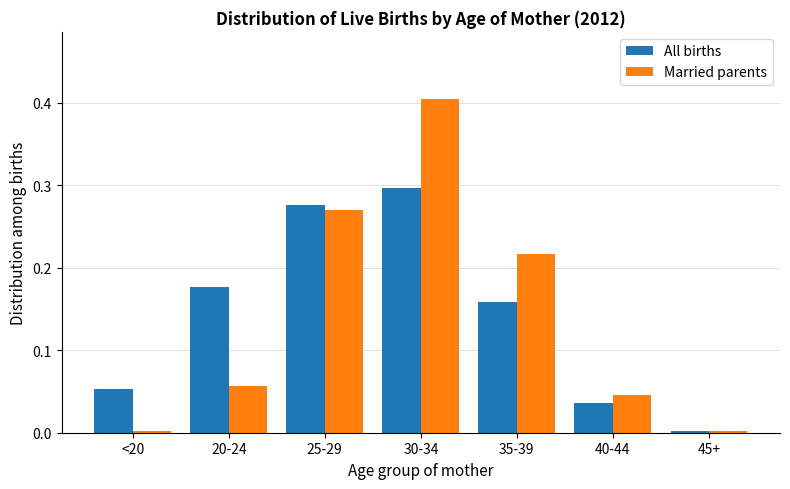

At which label does All births reach its minimum?

45+